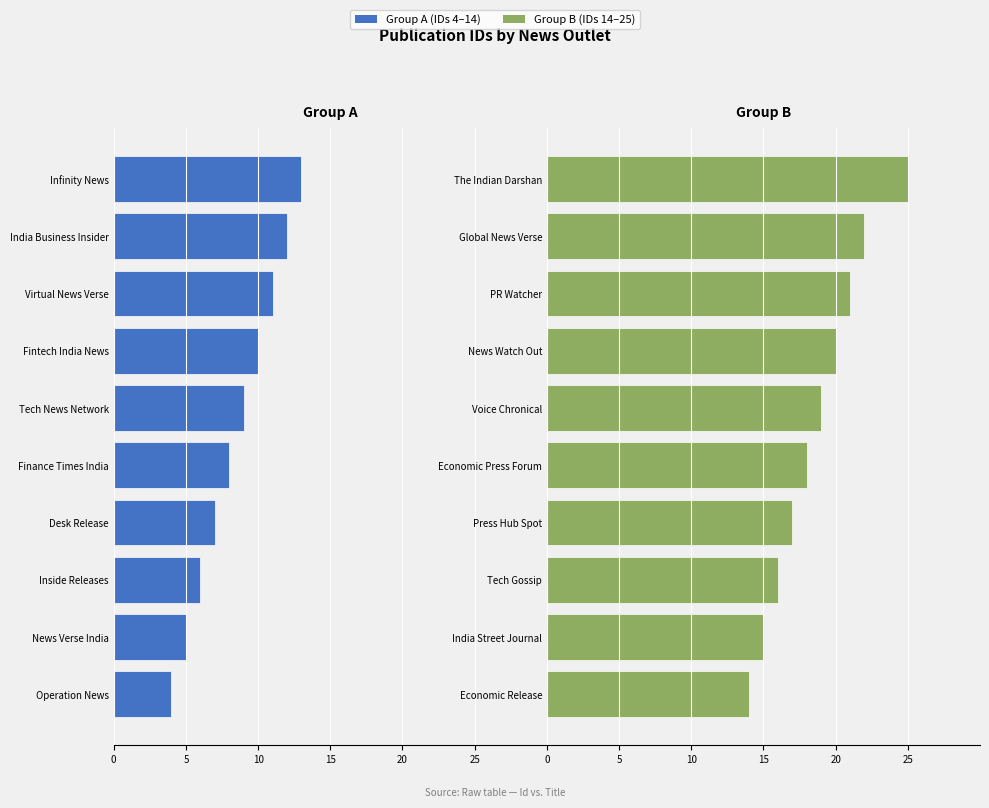

Which series has the largest total across all categories?

Group B